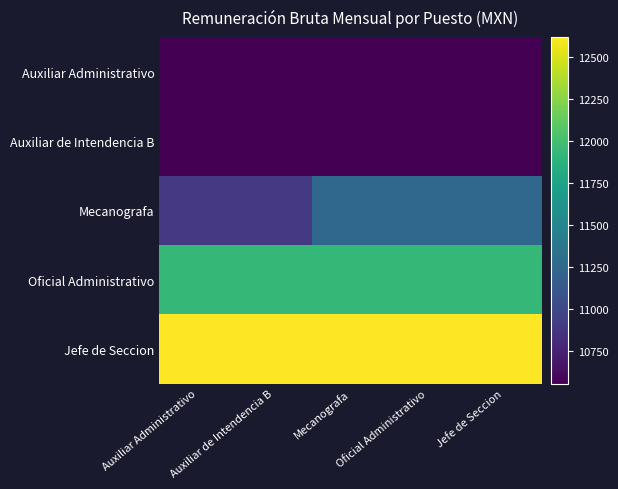

Rank the series at Auxiliar Administrativo from lowest to highest value.

Auxiliar Administrativo, Auxiliar de Intendencia B, Mecanografa, Oficial Administrativo, Jefe de Seccion